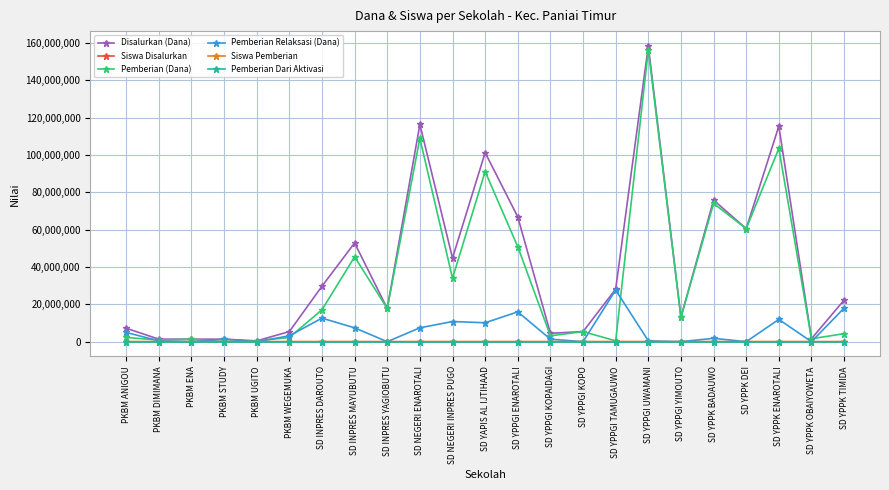

True or false: Siswa Disalurkan has more than 1 points higher than both neighbors.

True